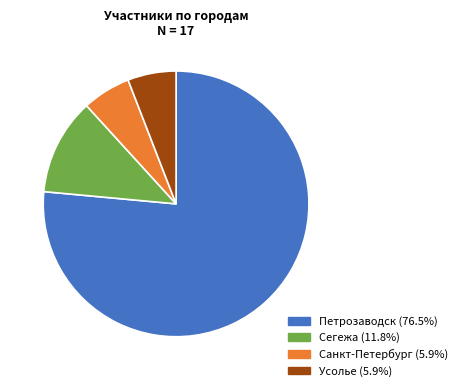

The Сегежа slice represents 12% of the pie. True or false?

True